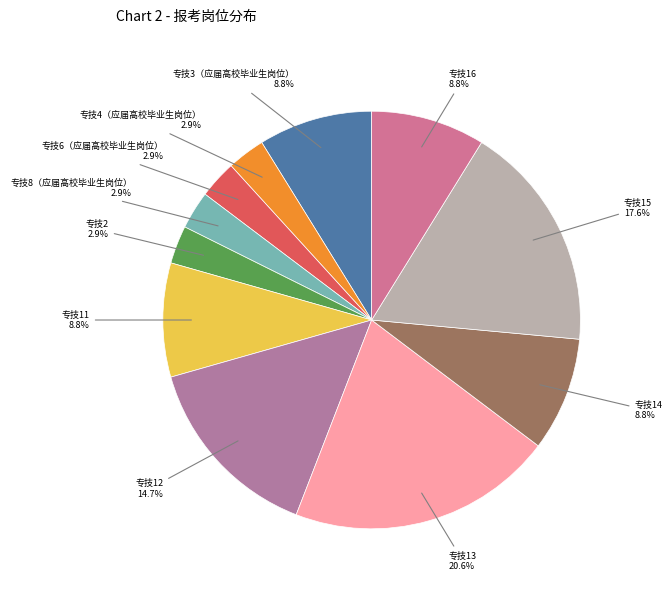

Which category has the biggest portion of the pie?

专技13